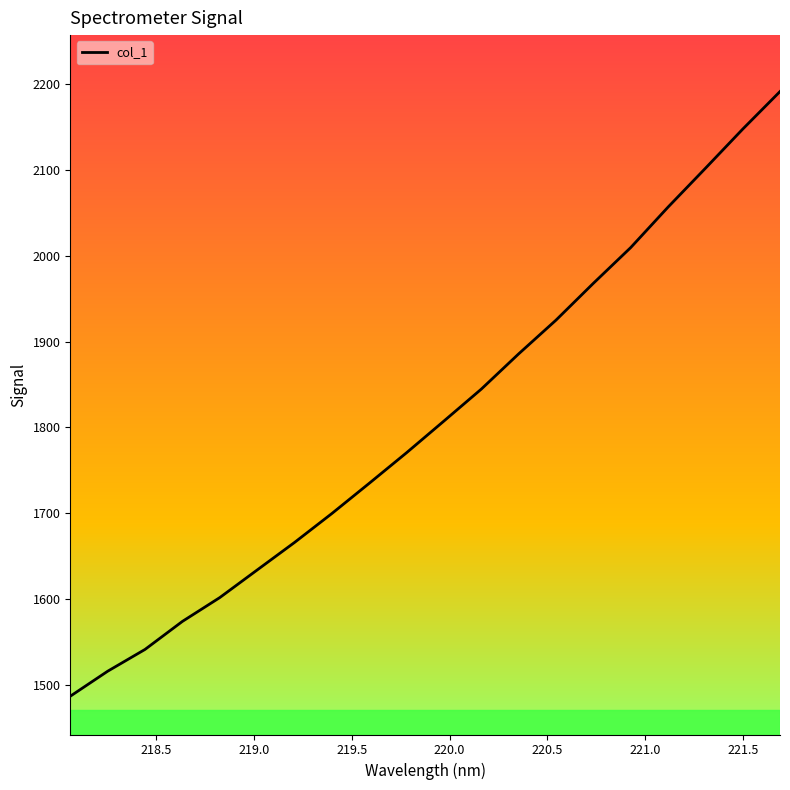

What is the minimum value shown in the chart?

1486.9